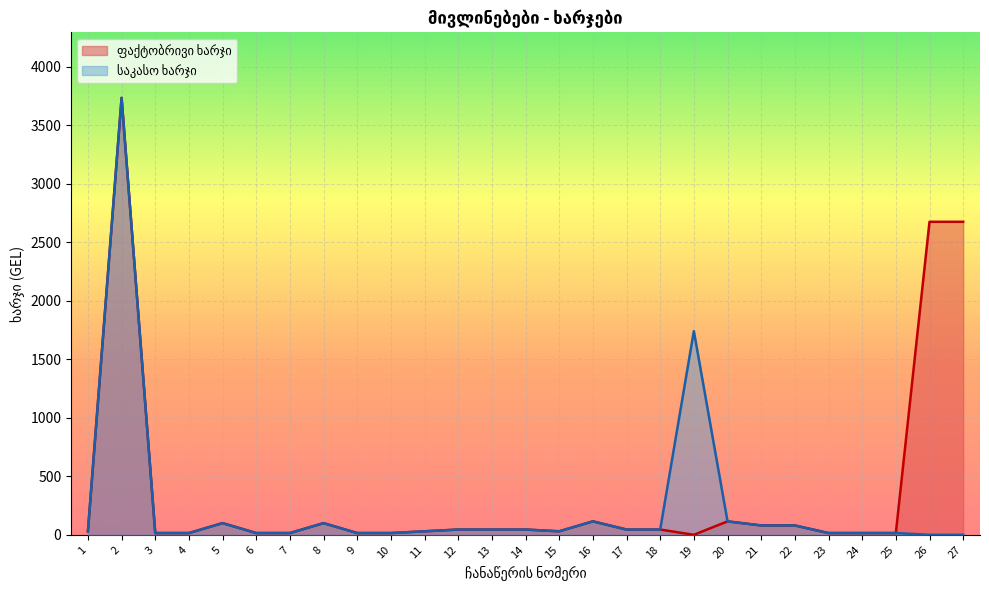

At which category is the sum across all series the highest?

2